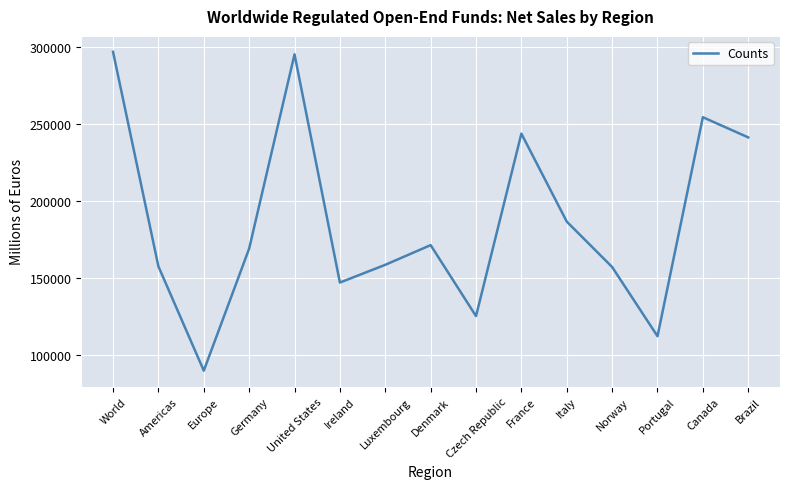

Count the number of categories in the chart.

15